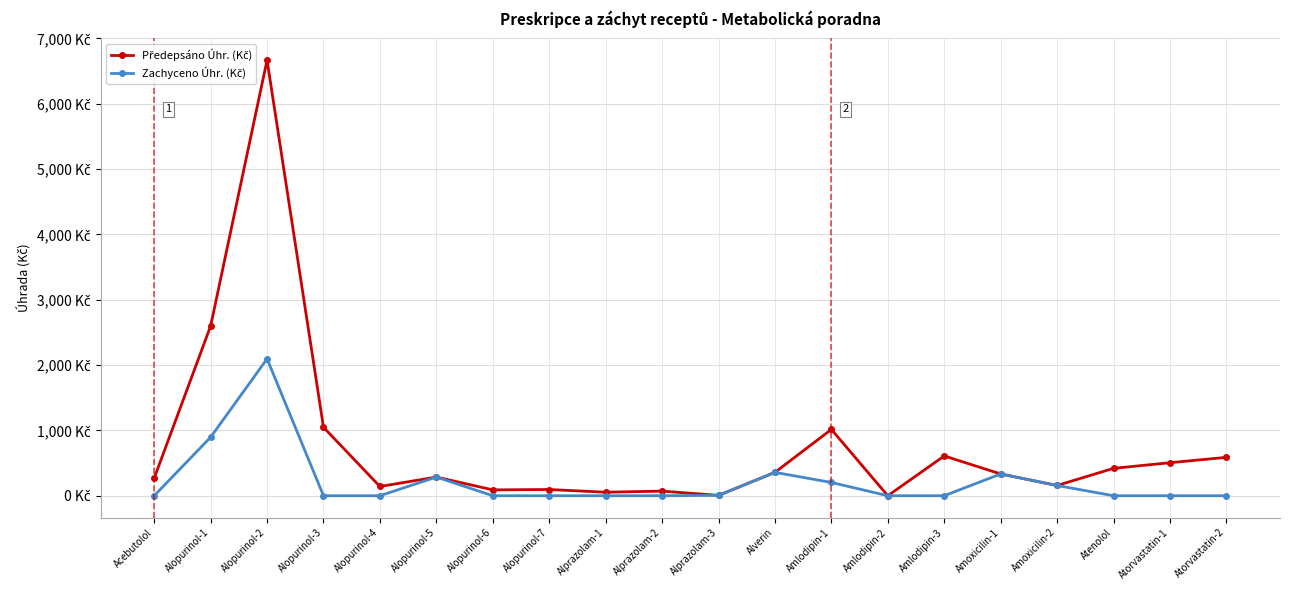

What position from the left is Alprazolam-3?

11